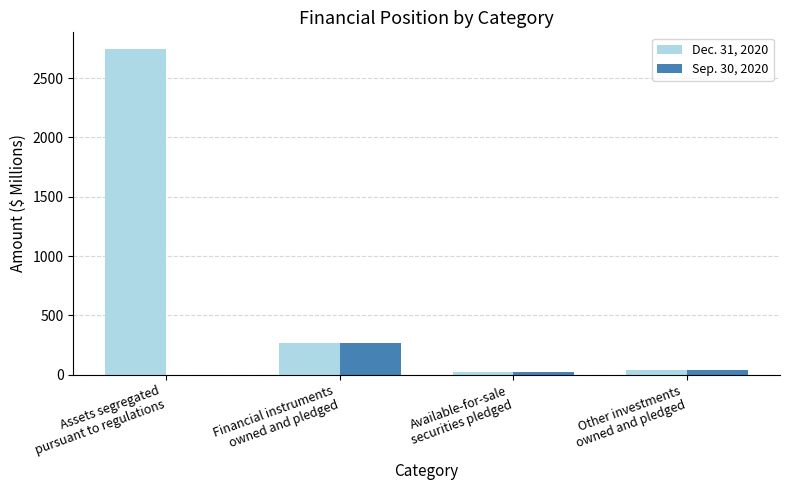

What is the greatest value displayed?

2749